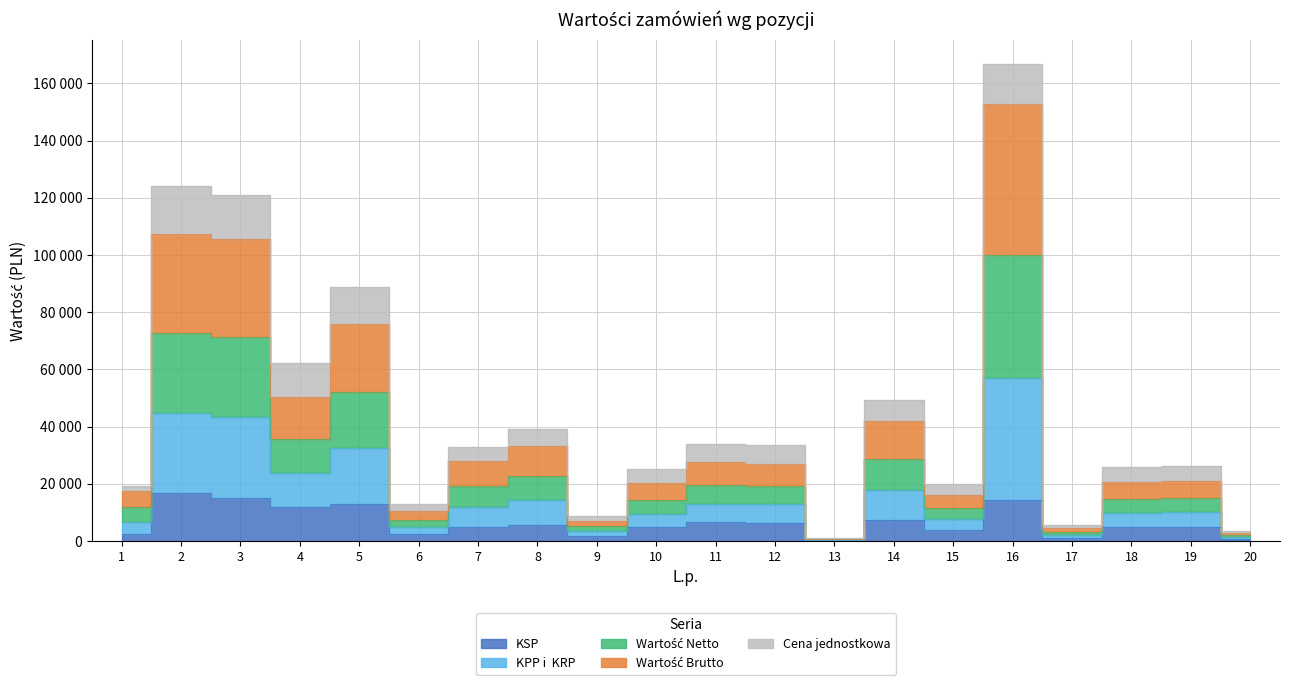

What is the value of the Wartość Netto point at the 18th from the left?

14754.0